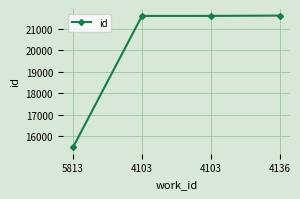

What is the label of the 1st point from the right?

4136